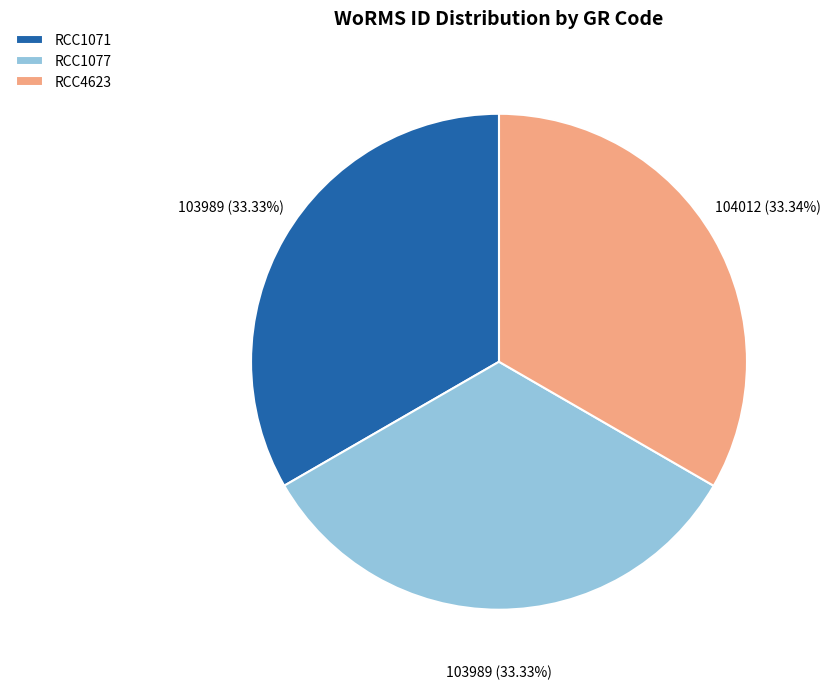

How much of the chart is everything except RCC1071?

66.7%